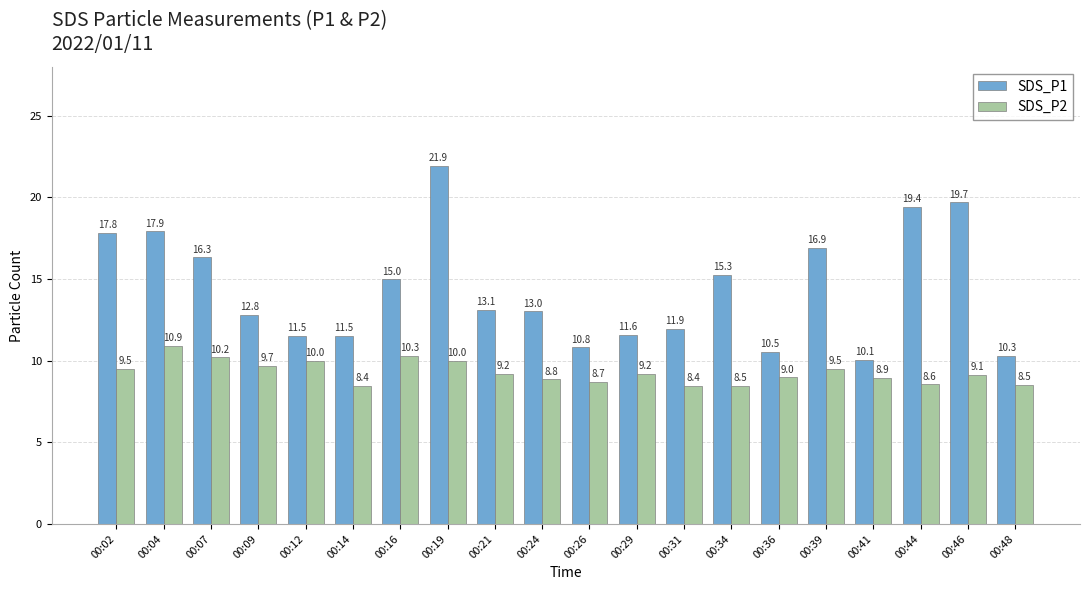

Is the value of SDS_P2 at 00:19 greater than the value of SDS_P1 at 00:41?

No